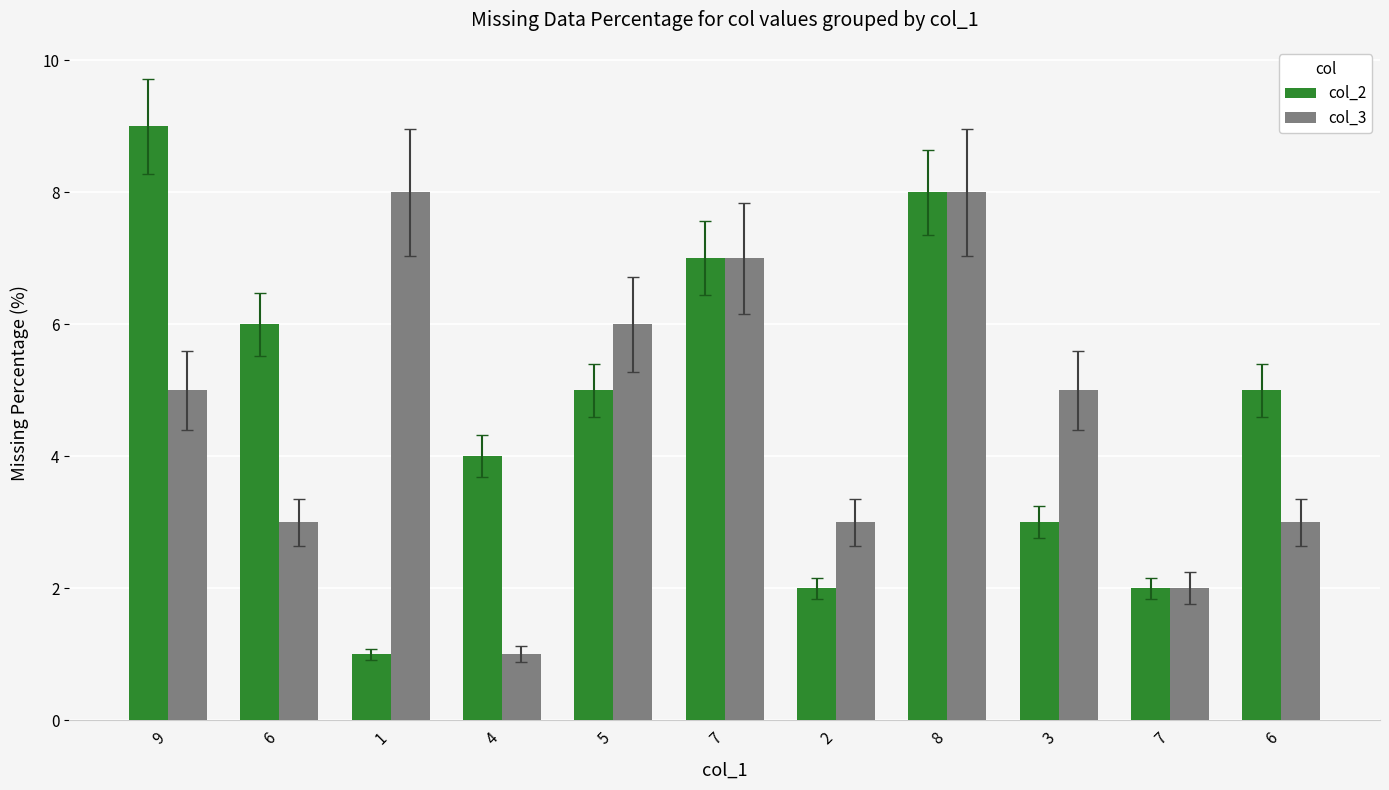

How many series are shown in this chart?

2